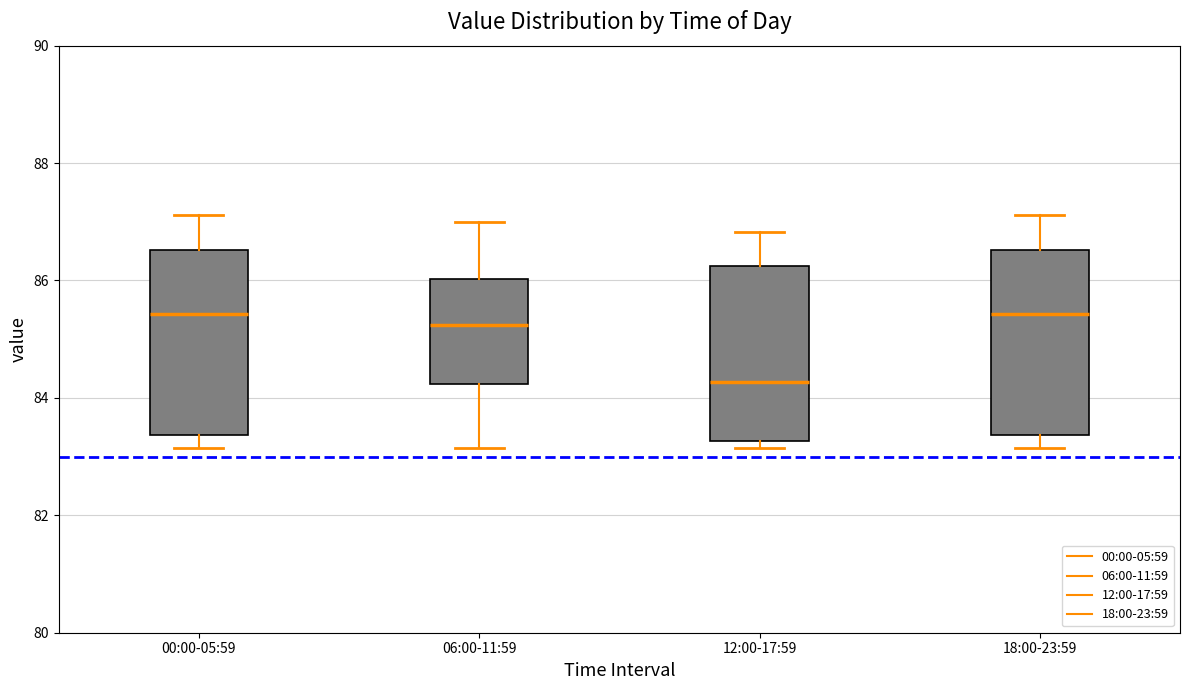

Reading left to right, transcribe this box plot: for each box, give where its median line is, the range the box spans, and where its two whiskers end, as read against the y-axis. The values are not printed on the chart, so give them approximately, as read against the axis.

00:00-05:59: median 85.4, box 83.4 to 86.6, whiskers 83.2 to 87.2
06:00-11:59: median 85.2, box 84.2 to 86.0, whiskers 83.2 to 87.0
12:00-17:59: median 84.2, box 83.2 to 86.2, whiskers 83.2 (just below the box's lower edge) to 86.8
18:00-23:59: median 85.4, box 83.4 to 86.6, whiskers 83.2 to 87.2